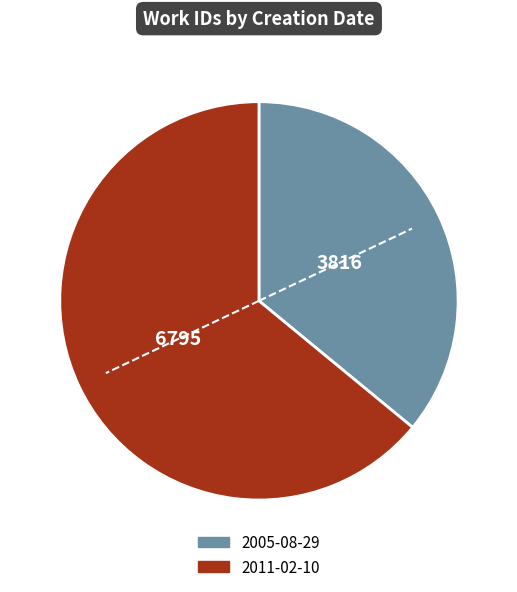

Rank the categories by value from highest to lowest.

2011-02-10, 2005-08-29